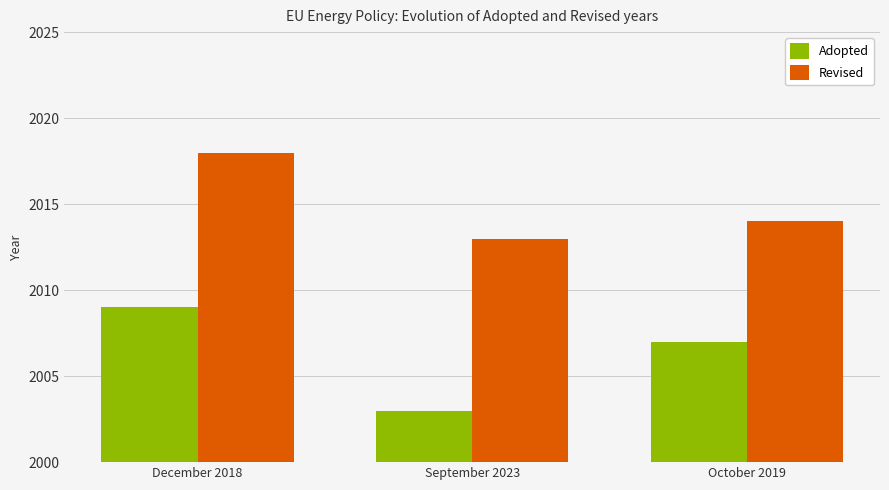

Reading left to right, what are all the values shown in this chart?

Adopted: 2009	2003	2007
Revised: 2018	2013	2014